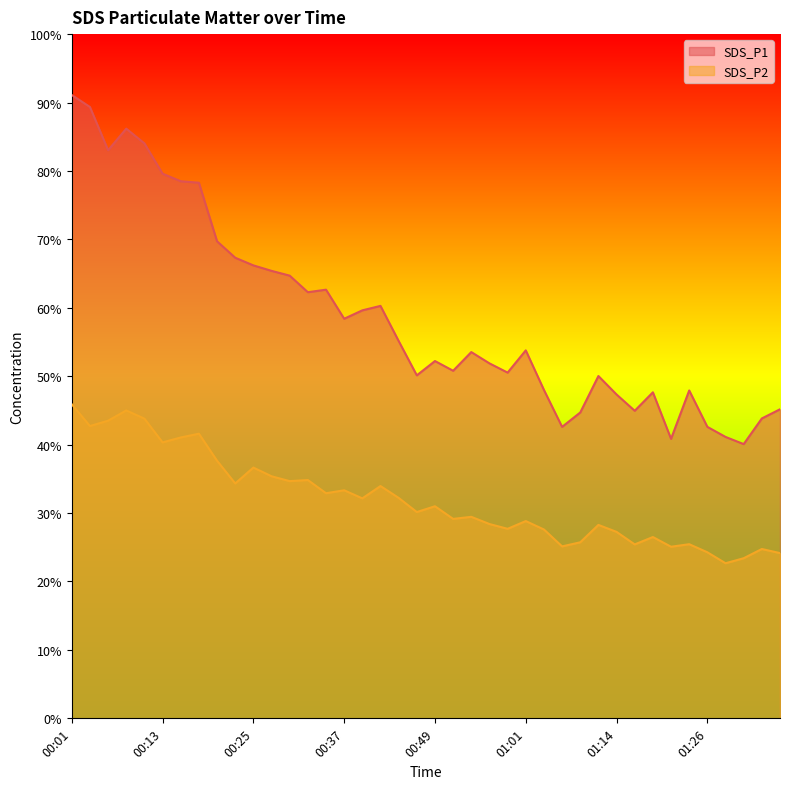

In SDS_P1, how many points are higher than both neighbors (excluding endpoints)?

9